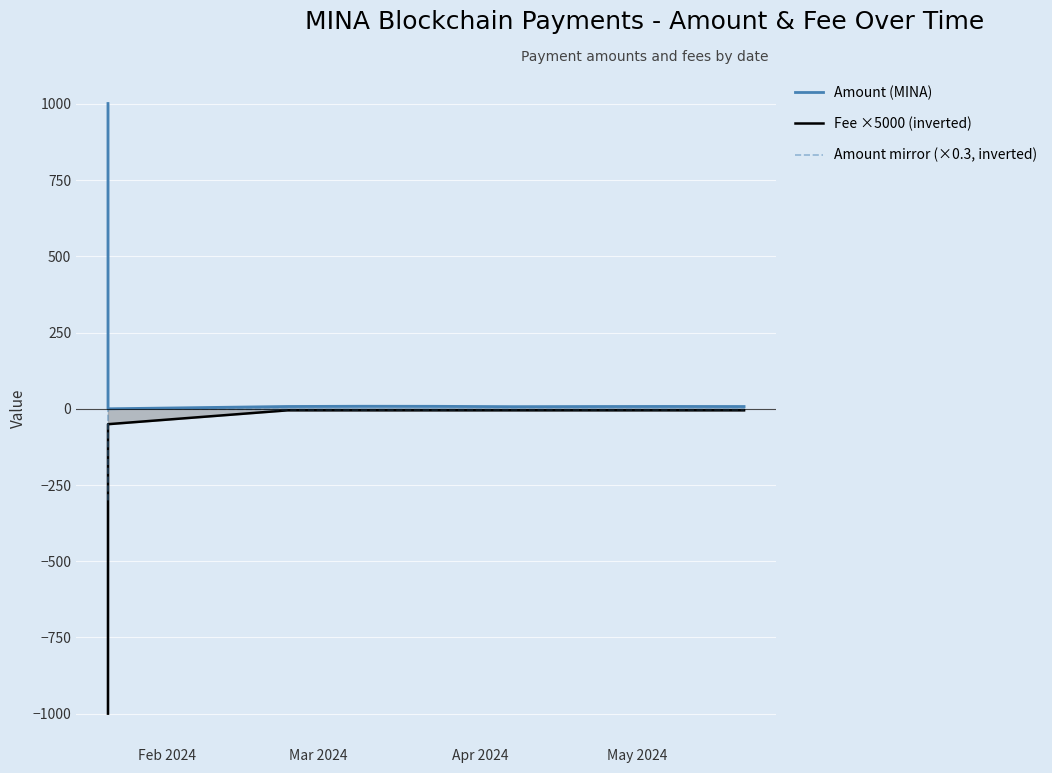

List the series in order of their peak value, highest first.

Amount (MINA), Amount mirror (×0.3, inverted), Fee ×5000 (inverted)